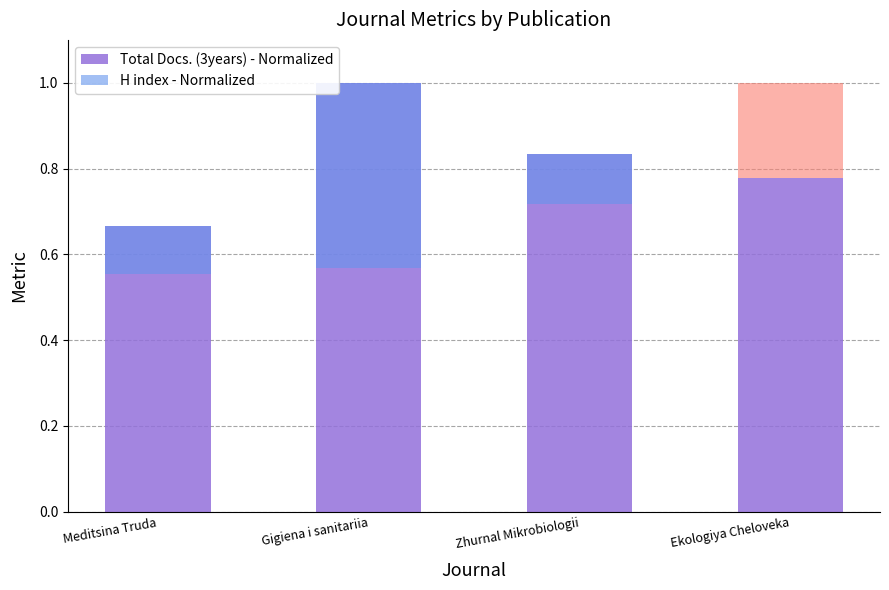

True or false: the data shows 0.5 at Ekologiya Cheloveka.

False